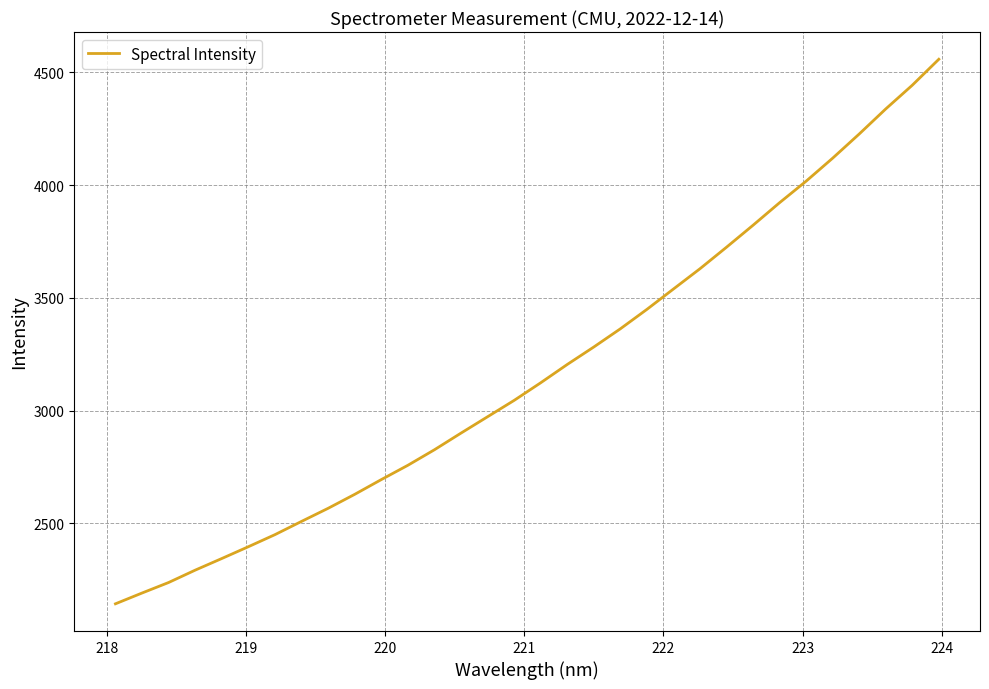

What is the maximum value shown in the chart?

4558.5